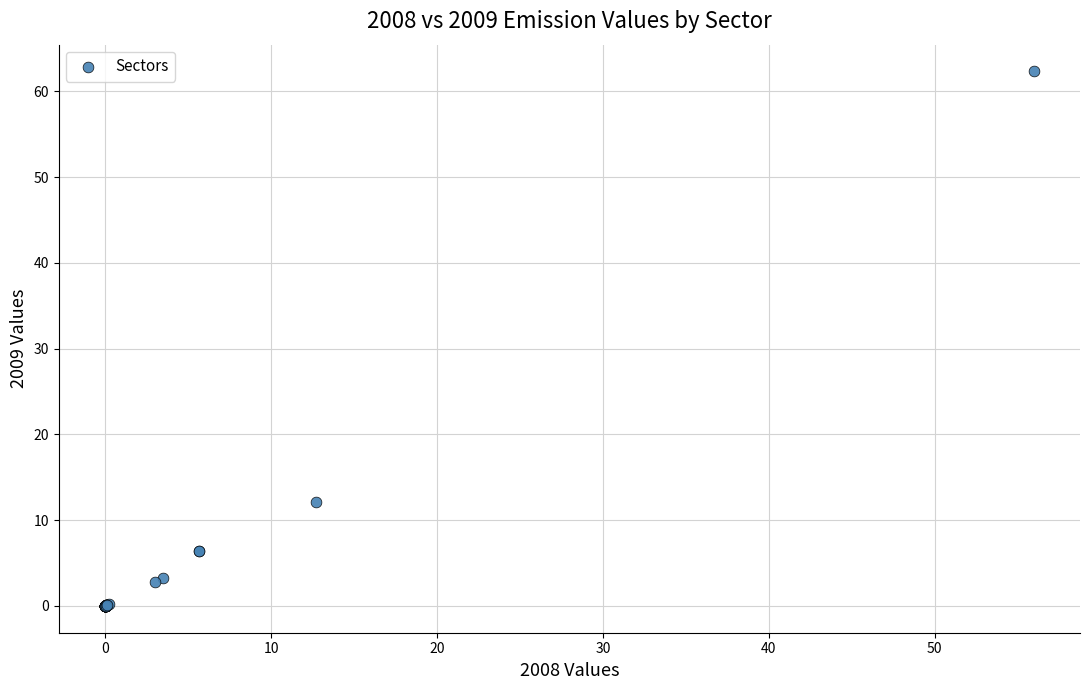

What Y value in the scatter plot is closest to 31?

12.2